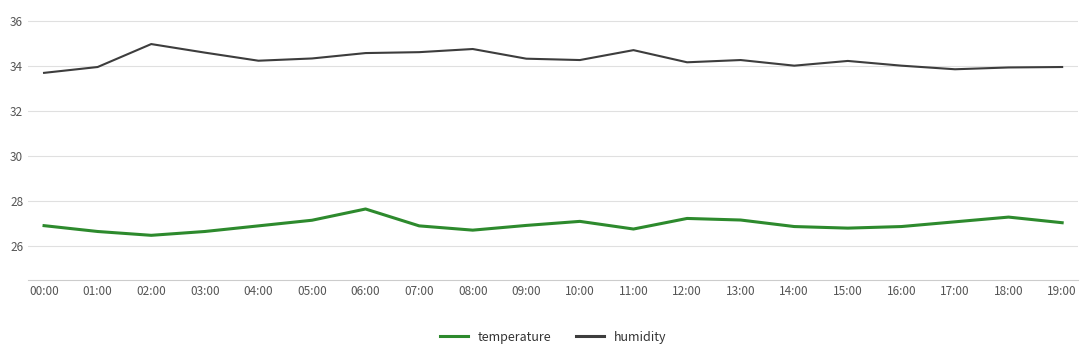

The value of temperature at 19:00 is 45.8. True or false?

False